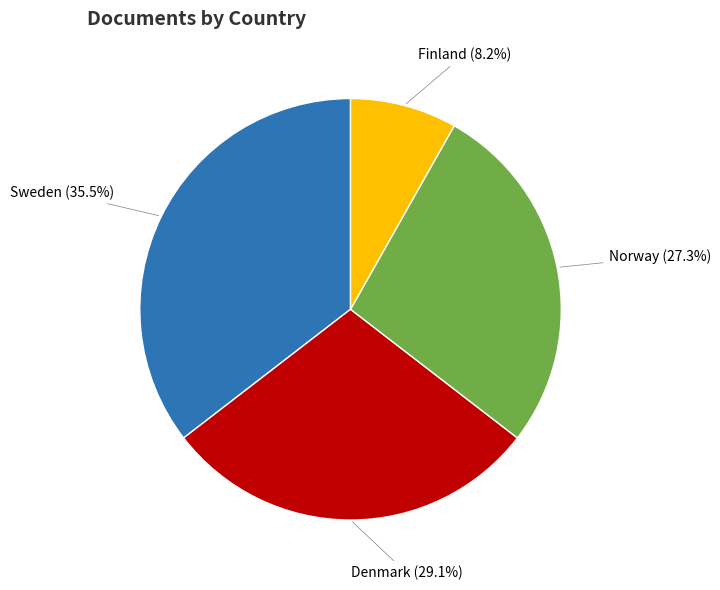

Is there a majority slice in this chart?

No